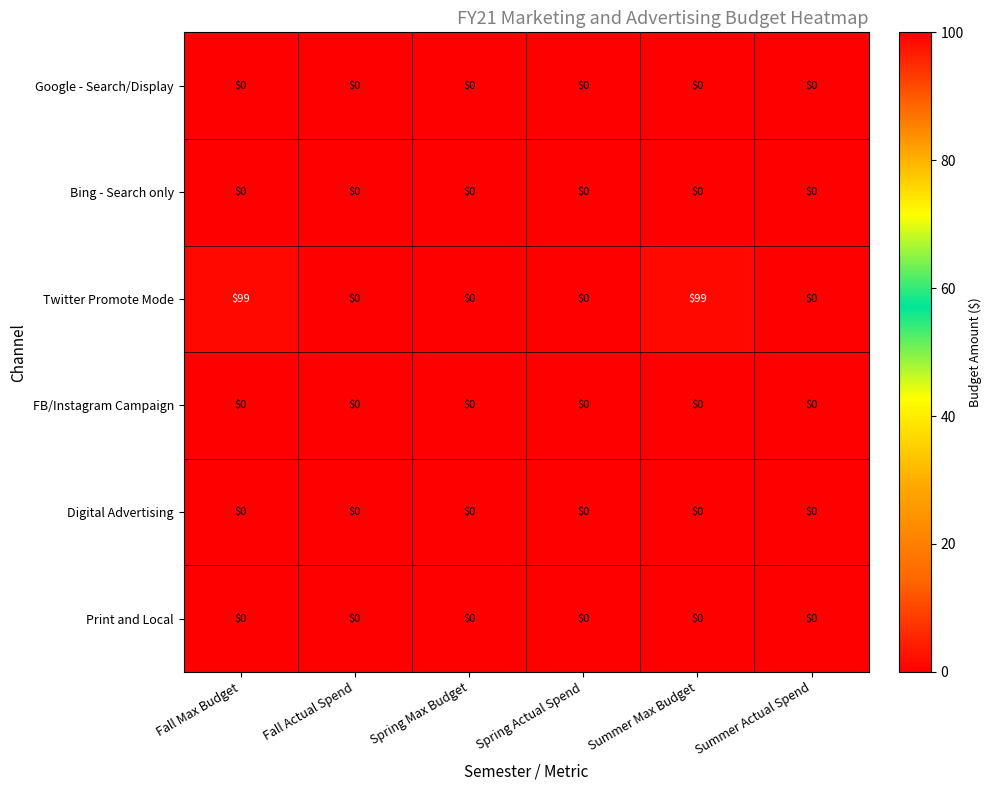

Is it true that Twitter Promote Mode equals 99 at Summer Max Budget?

True